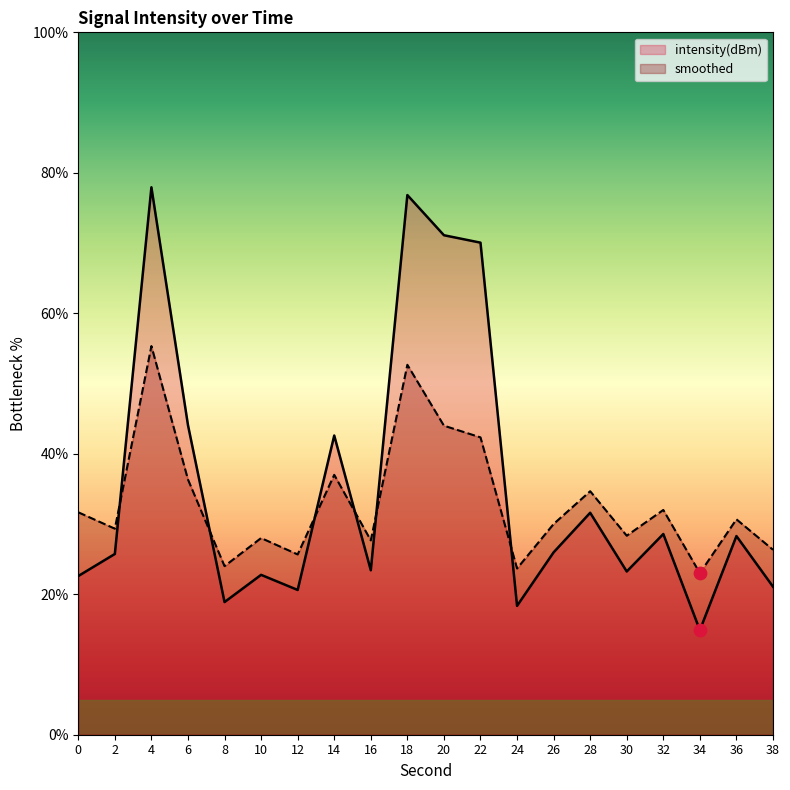

At how many categories does at least one series exceed 64?

4